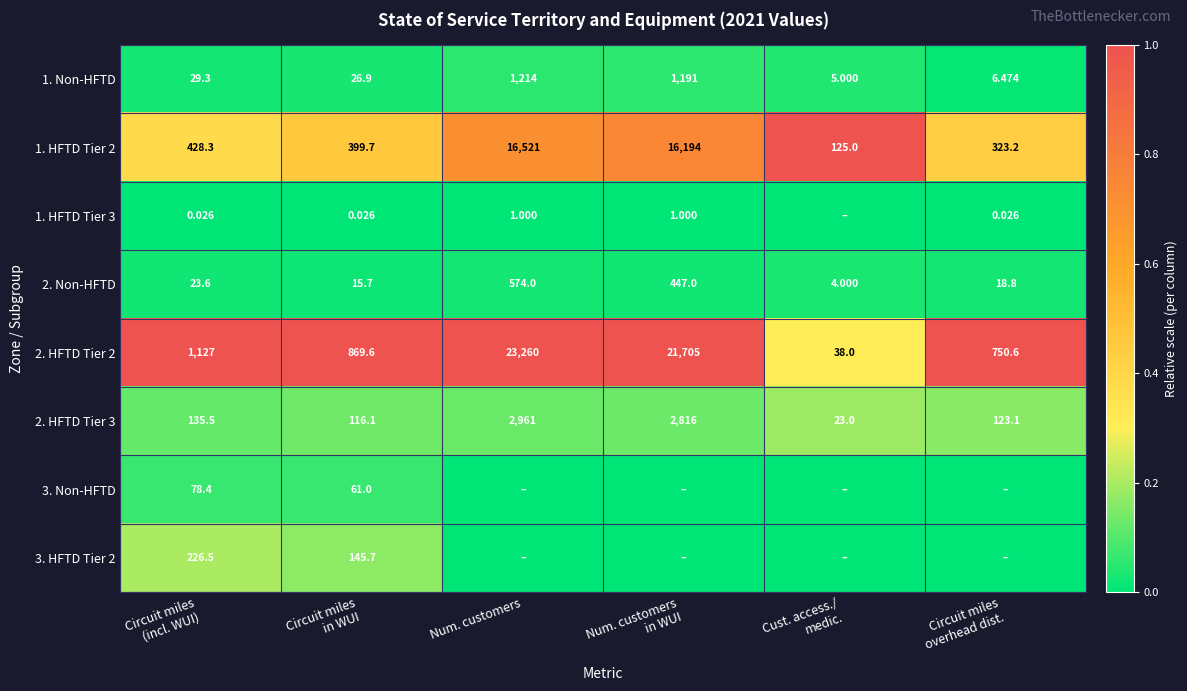

Which series has the widest spread of values?

2. HFTD Tier 2